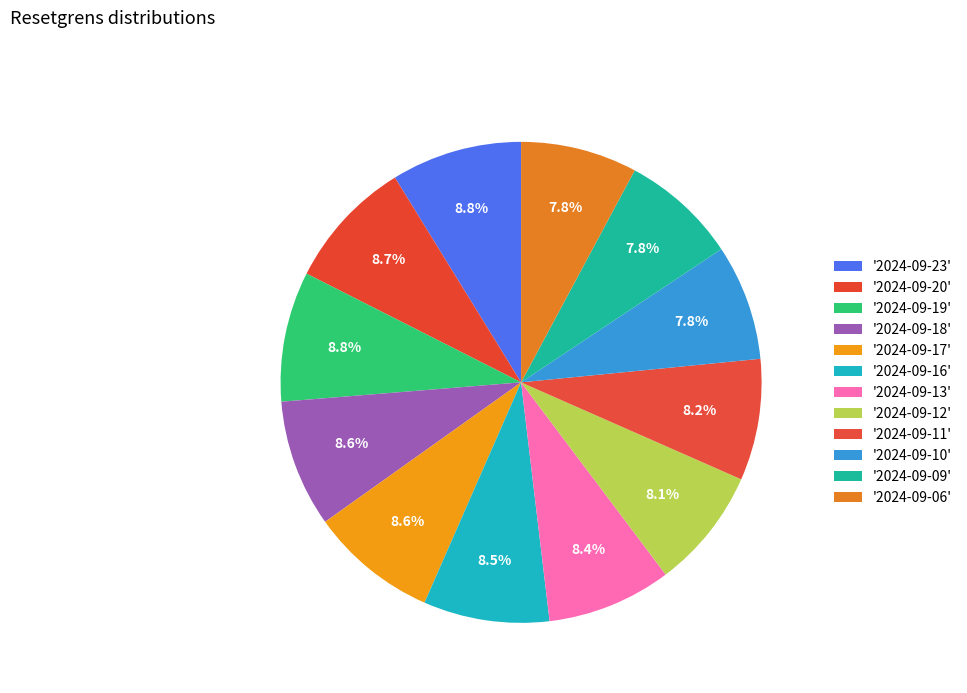

Count the number of slices in the pie.

12